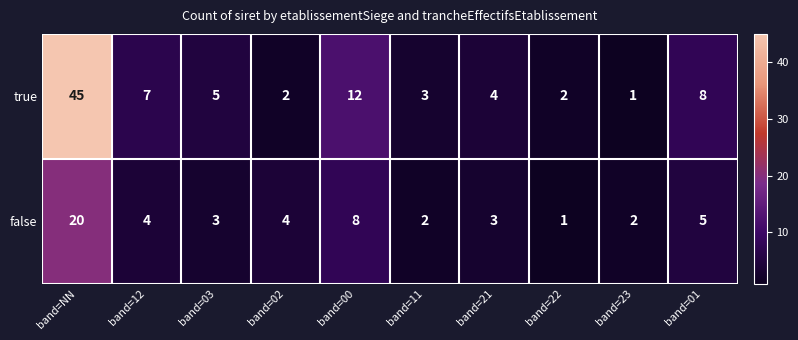

At which category does the chart reach its peak across all series?

band=NN